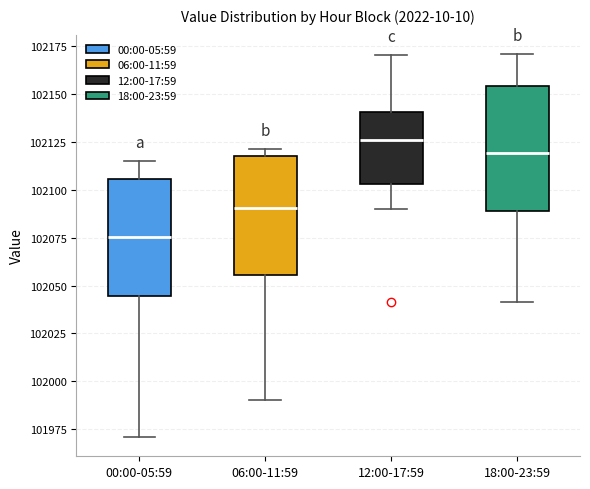

Reading left to right, read every box against the y-axis: the position of its median line, the range the box covers, and the ends of its whiskers. The values are not printed on the chart, so give them approximately, as read against the axis.

00:00-05:59: median 102075, box 102045 to 102105, whiskers 101970 to 102115
06:00-11:59: median 102090, box 102055 to 102120, whiskers 101990 to 102120 (just above the box's upper edge)
12:00-17:59: median 102125, box 102105 to 102140, whiskers 102090 to 102170
18:00-23:59: median 102120, box 102090 to 102155, whiskers 102040 to 102170